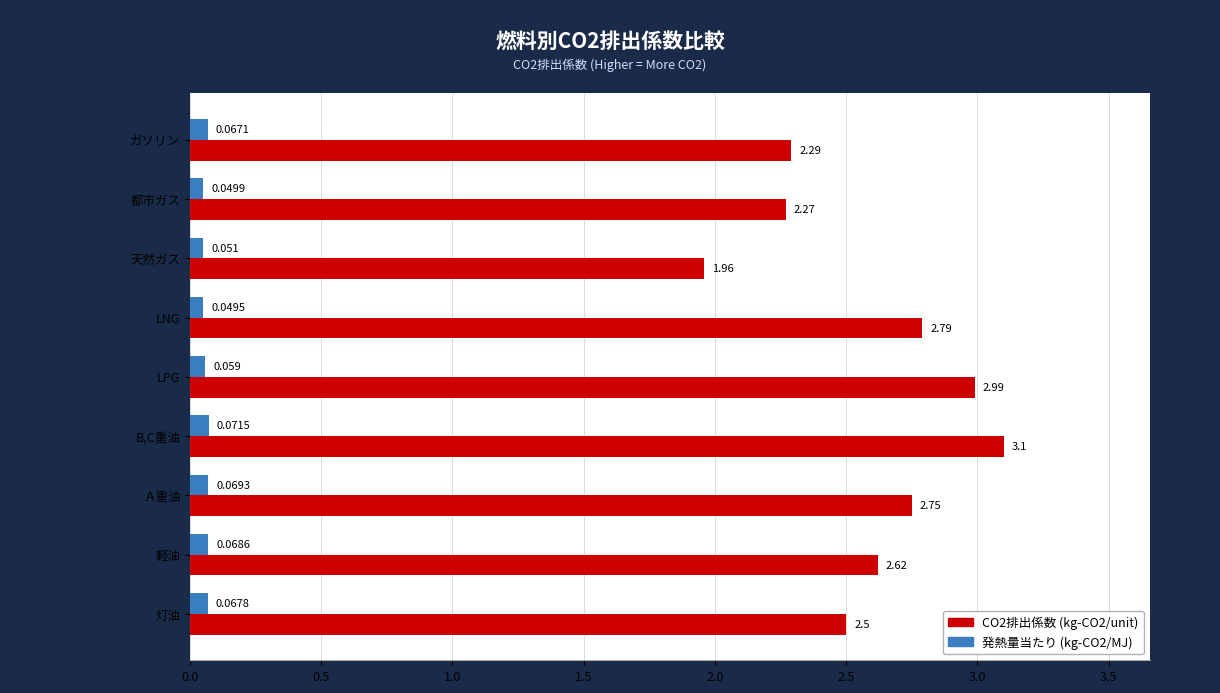

Where is 発熱量当たり (kg-CO2/MJ) nearest to the value 0?

LNG